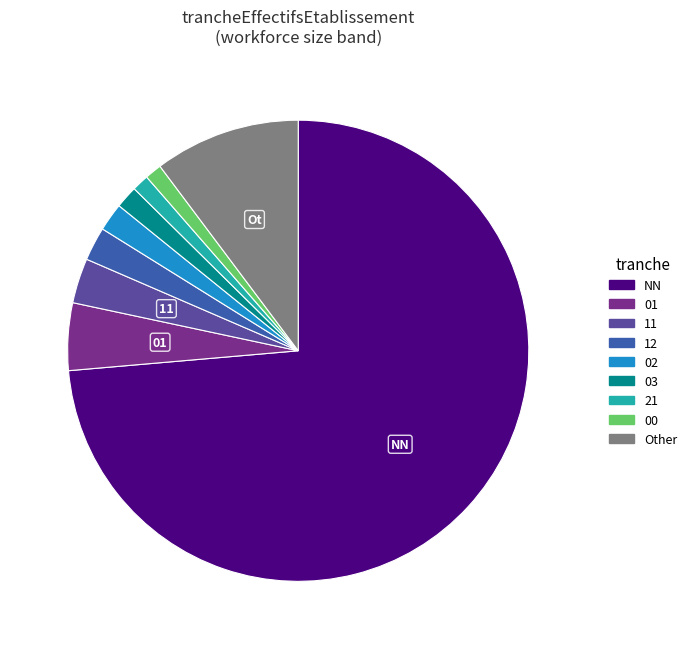

Count the number of slices in the pie.

9